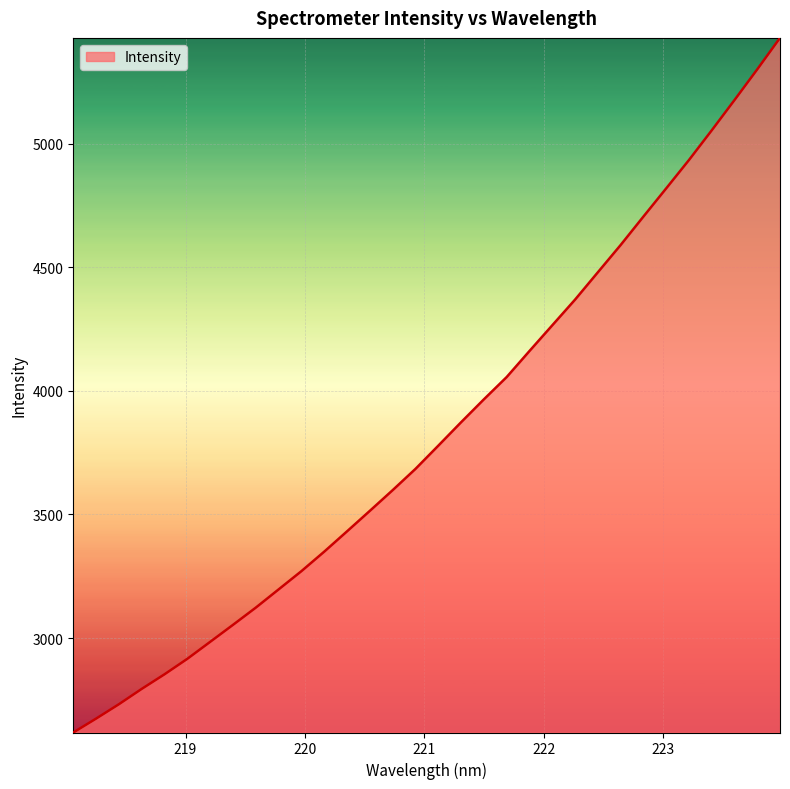

What is the sum of all values?

122752.9